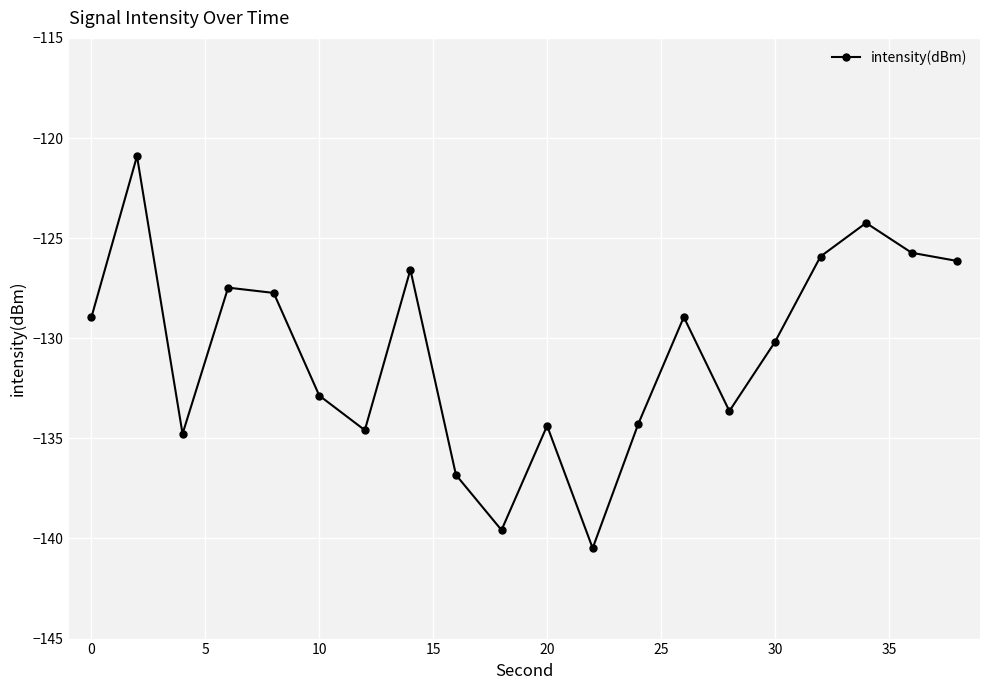

How many data points does each series have?

20